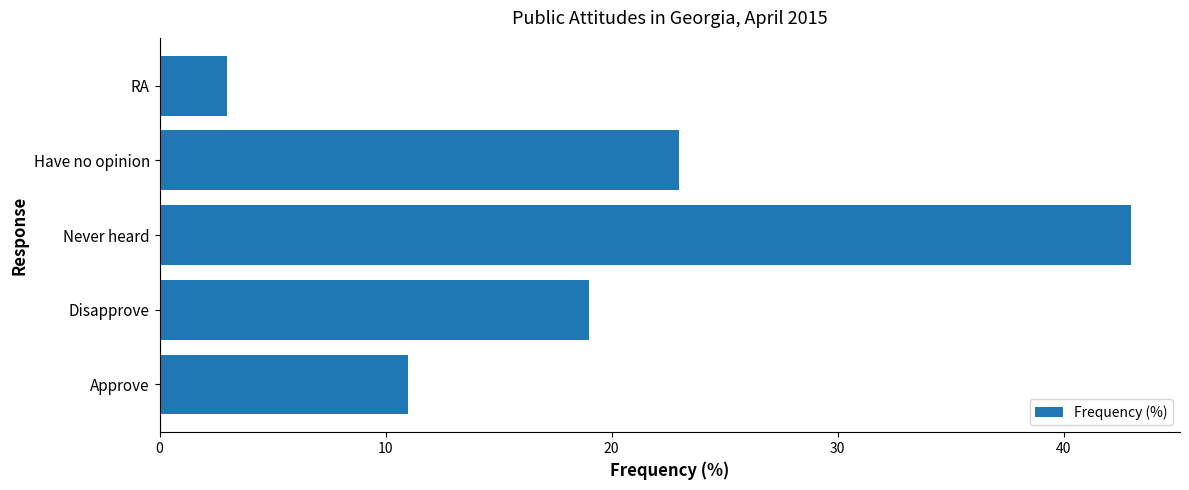

What is the sum of all values?

99